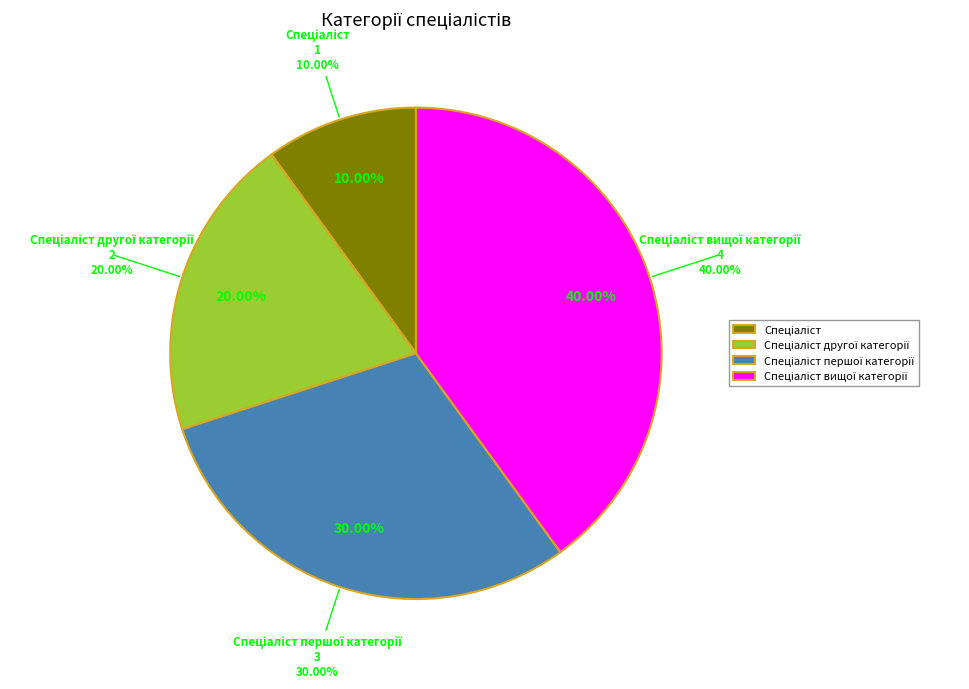

What percentage is the Спеціаліст вищої категорії slice, to the nearest percent?

40%